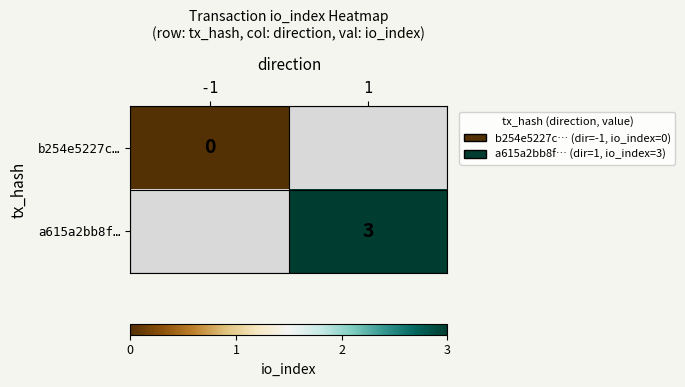

Is the value of a615a2bb8f… at 1 greater than the value of b254e5227c… at -1?

Yes